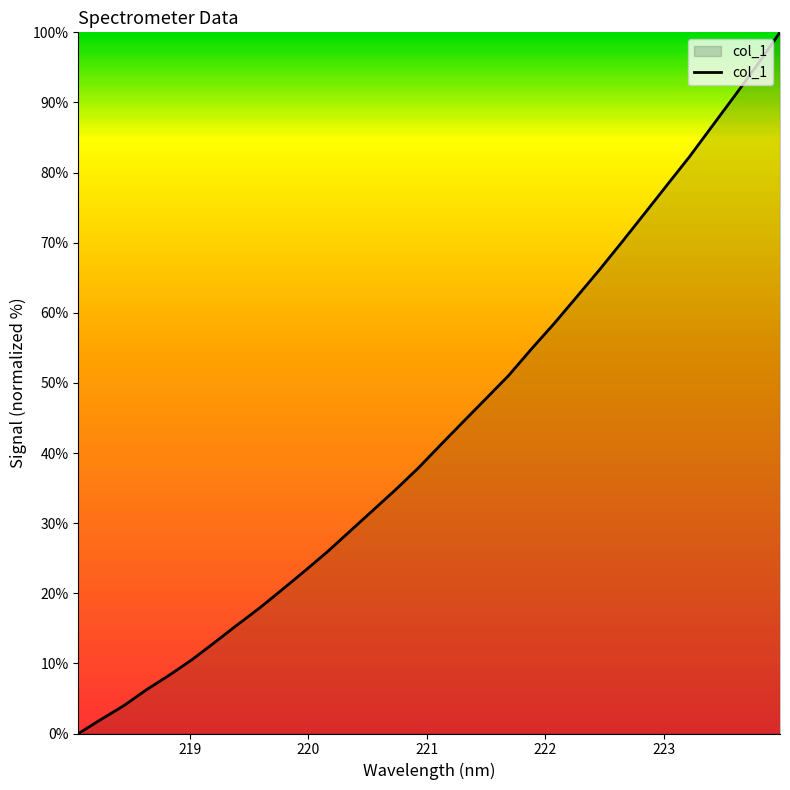

How many lines are shown in the chart?

1